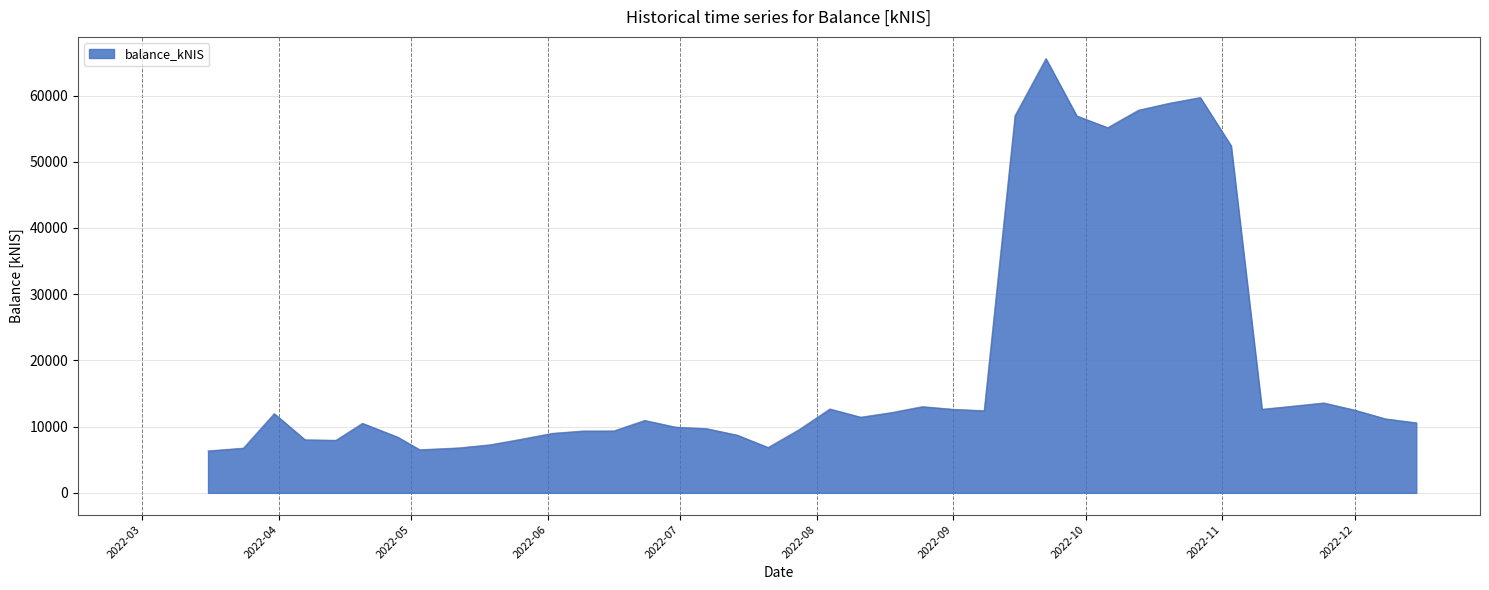

What is the smallest value displayed?

6343.1